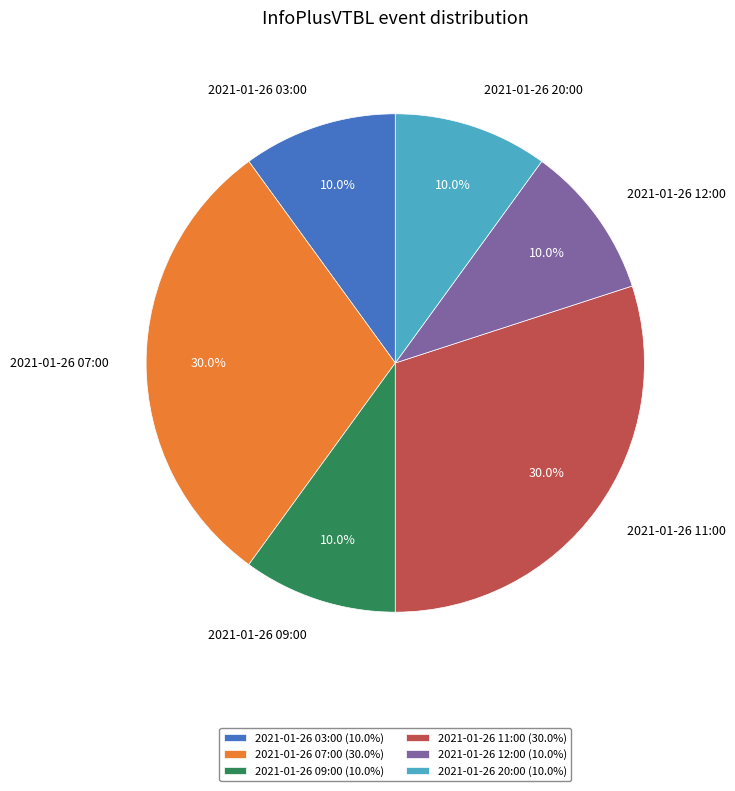

What percentage is the 2021-01-26 09:00 slice, to the nearest percent?

10%